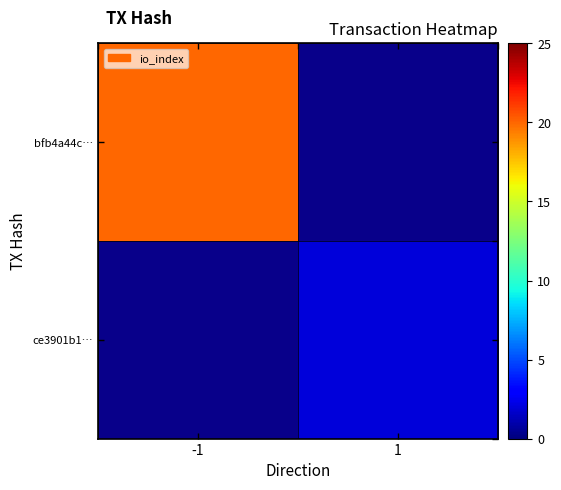

Is the value of ce3901b1… at -1 greater than the value of bfb4a44c… at -1?

No